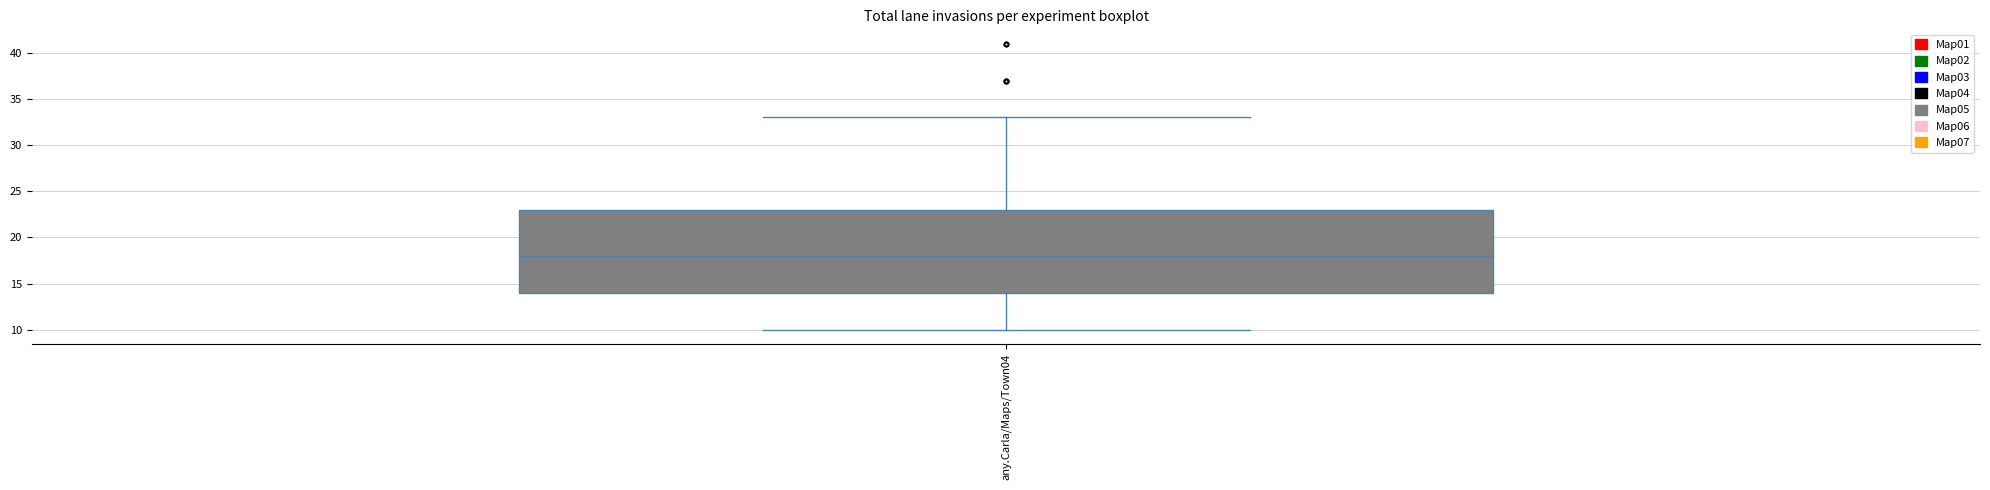

Where is the lower edge of the box for any.Carla/Maps/Town04 on the y-axis? The values are not printed on the chart, so give them approximately, as read against the axis.

14